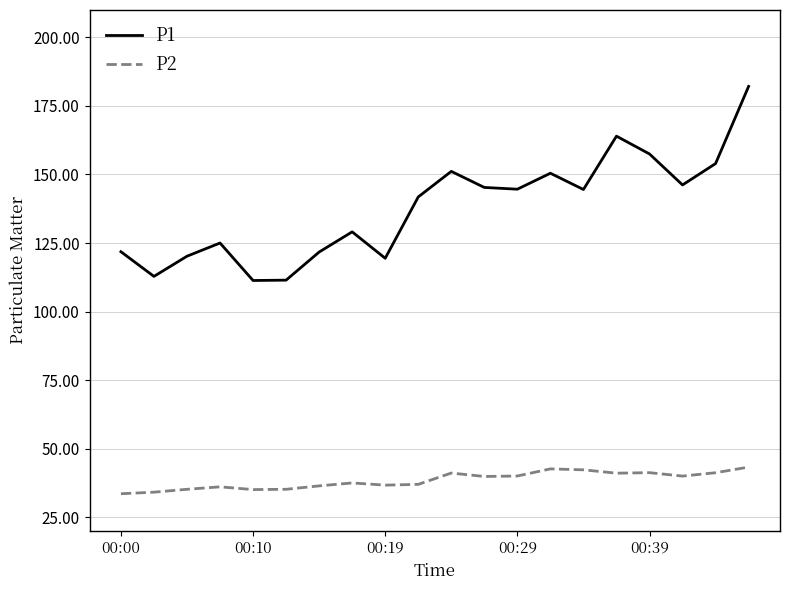

True or false: P1 and P2 intersect in this chart.

False